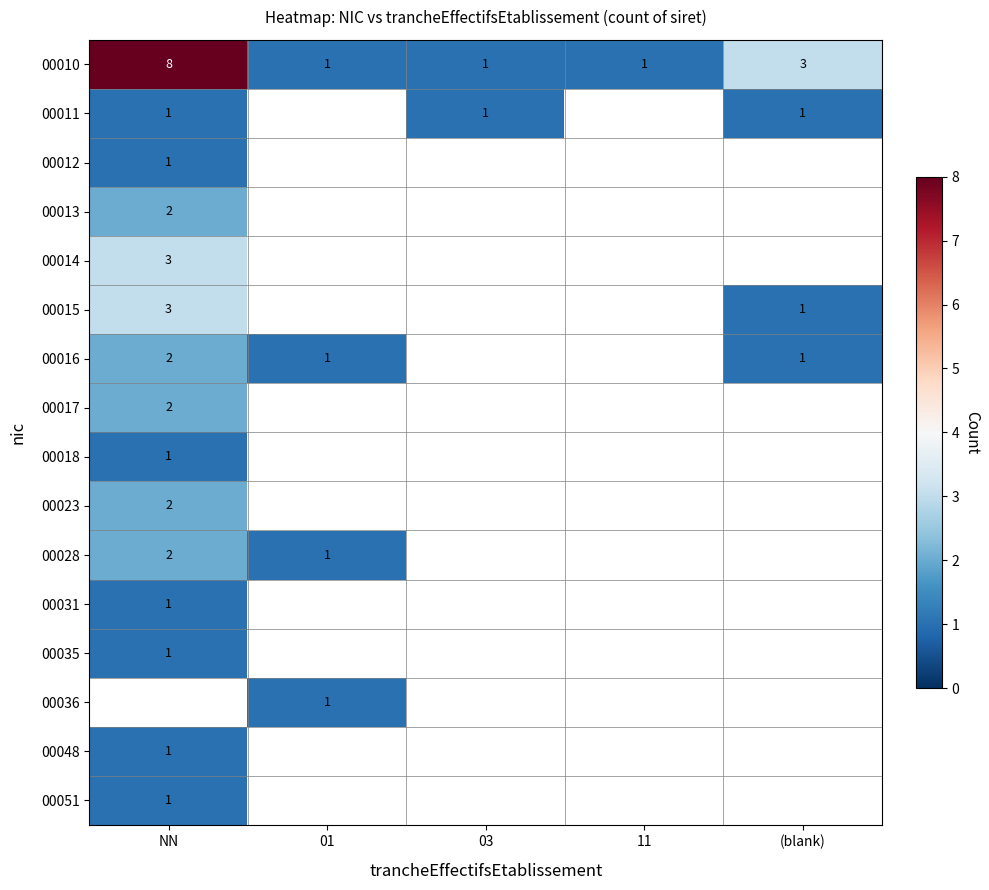

What is the sum of the 00028 values at 01 and NN?

3